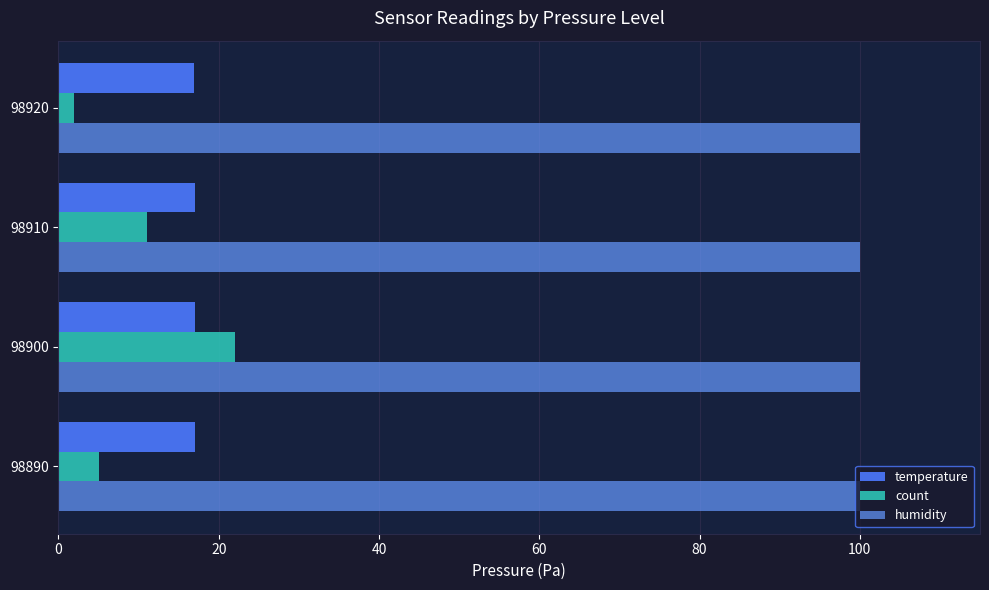

Which series has the largest range (max minus min)?

count